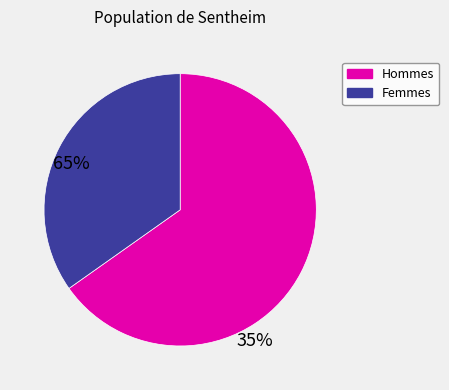

Approximately how many times larger is the value at Femmes compared to Hommes?

0.5